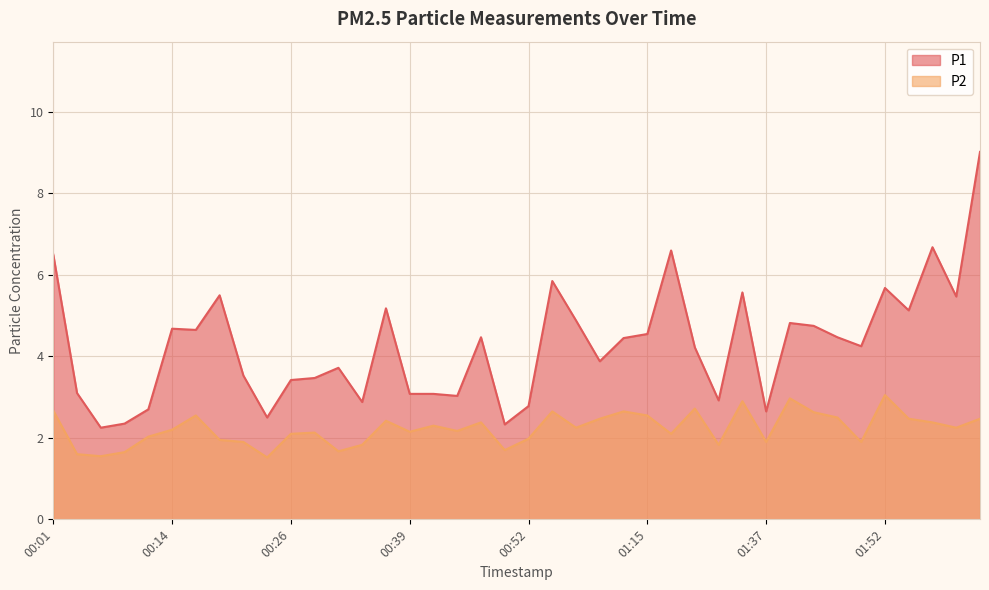

Where does the P2 series first go above 2?

00:01